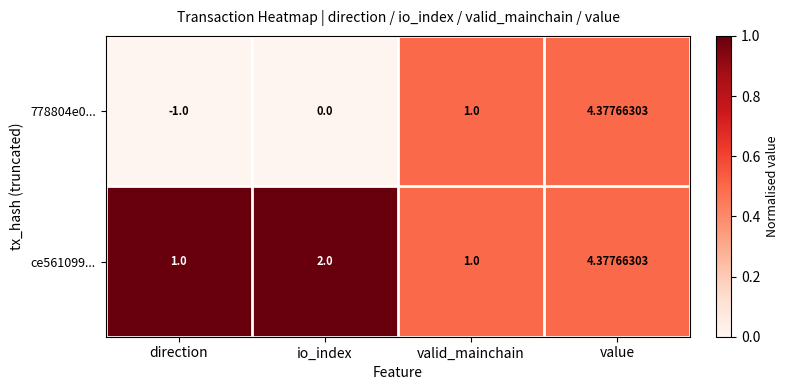

List the labels in order of 778804e0... value, largest first.

value, valid_mainchain, io_index, direction